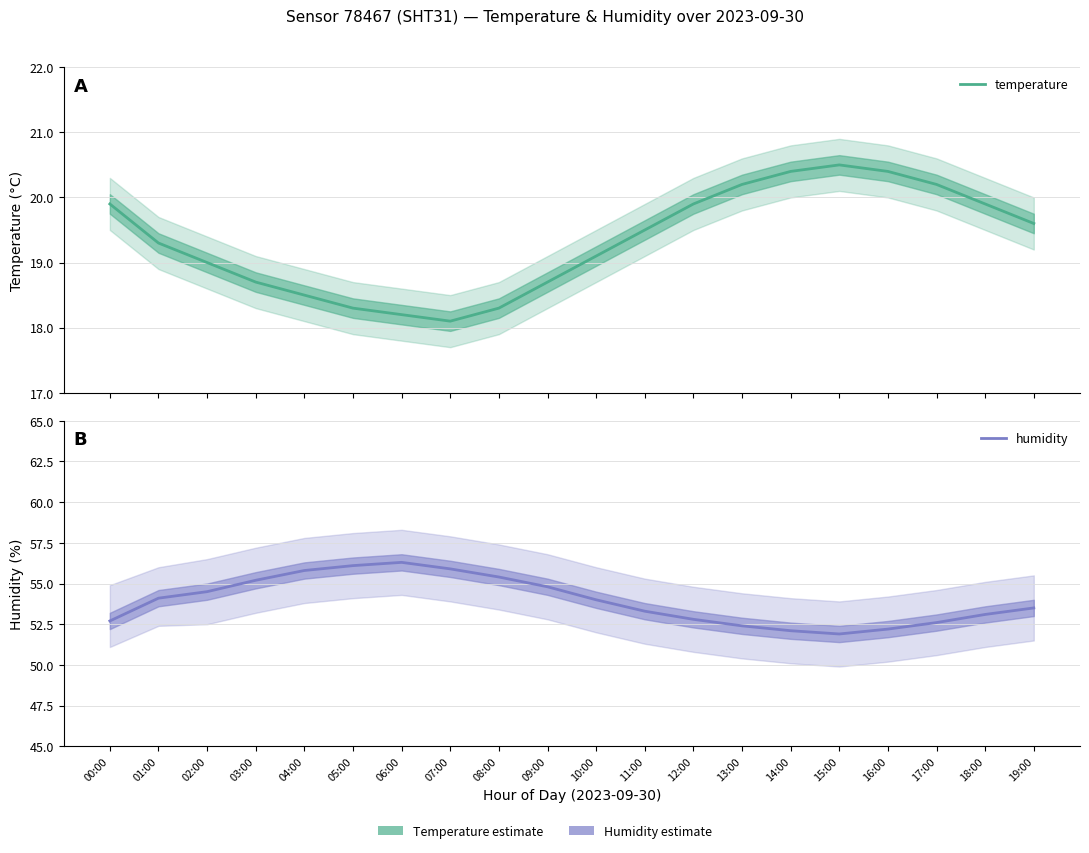

Which series has the widest spread of values?

humidity